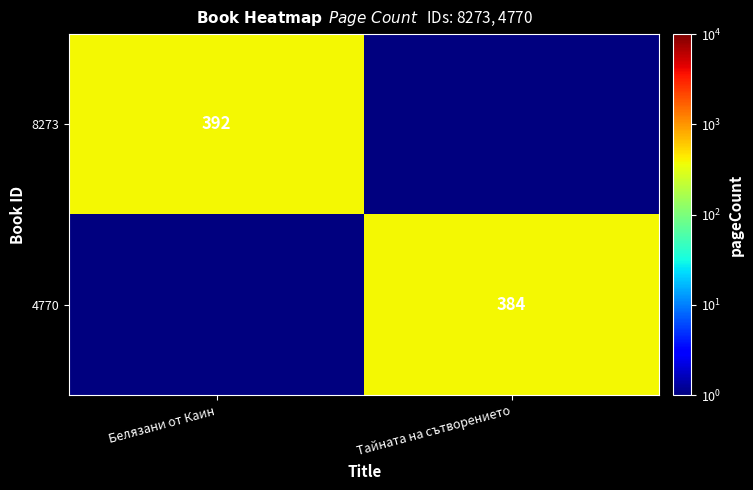

Is it true that 4770 equals 621 at Тайната на сътворението?

False